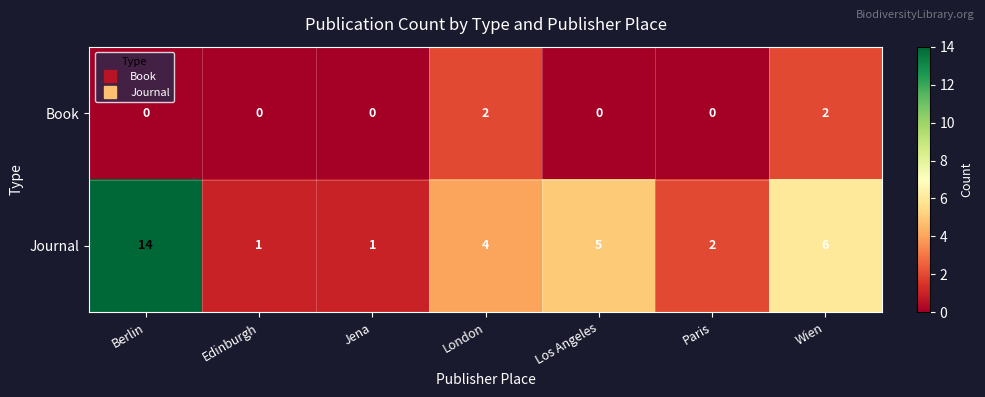

What is the spread (max minus min) of values at Paris?

2